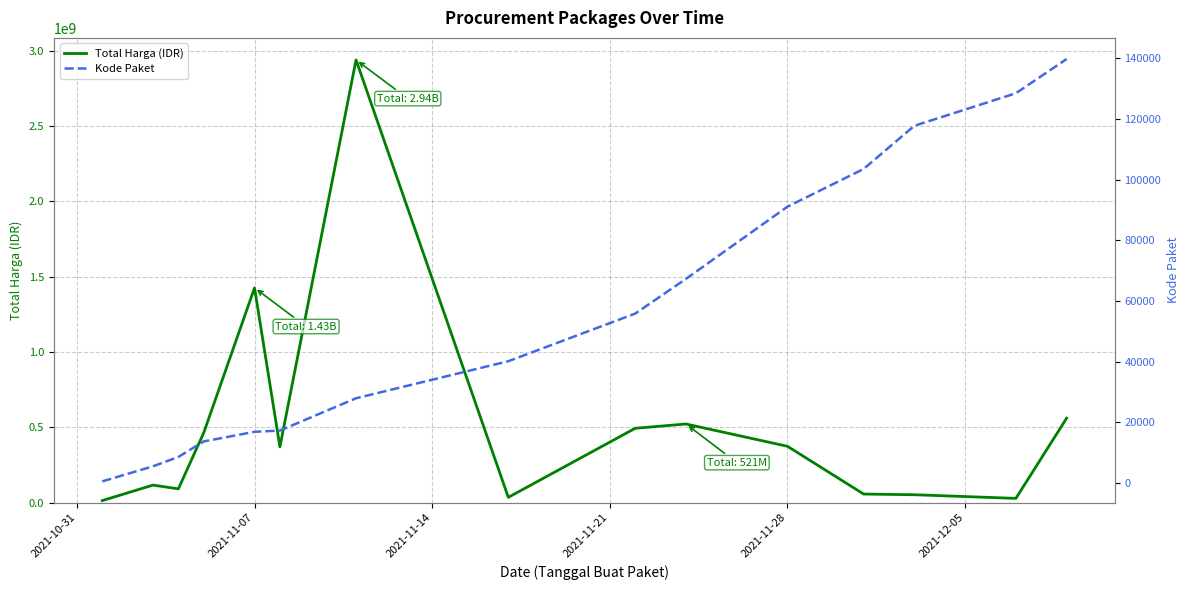

How many series are shown in this chart?

2